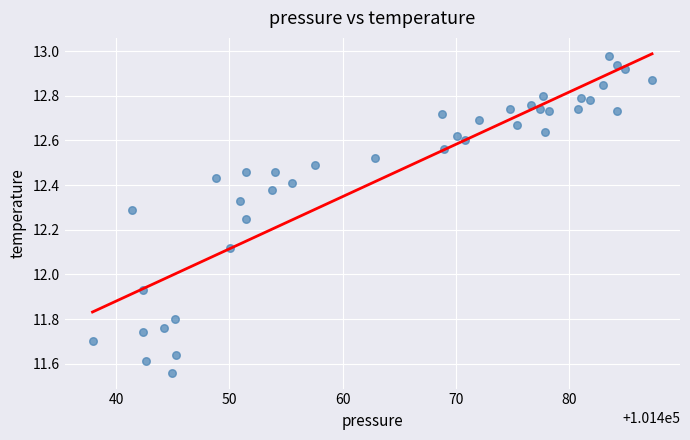

What is the range of X values (max minus min)?

49.4